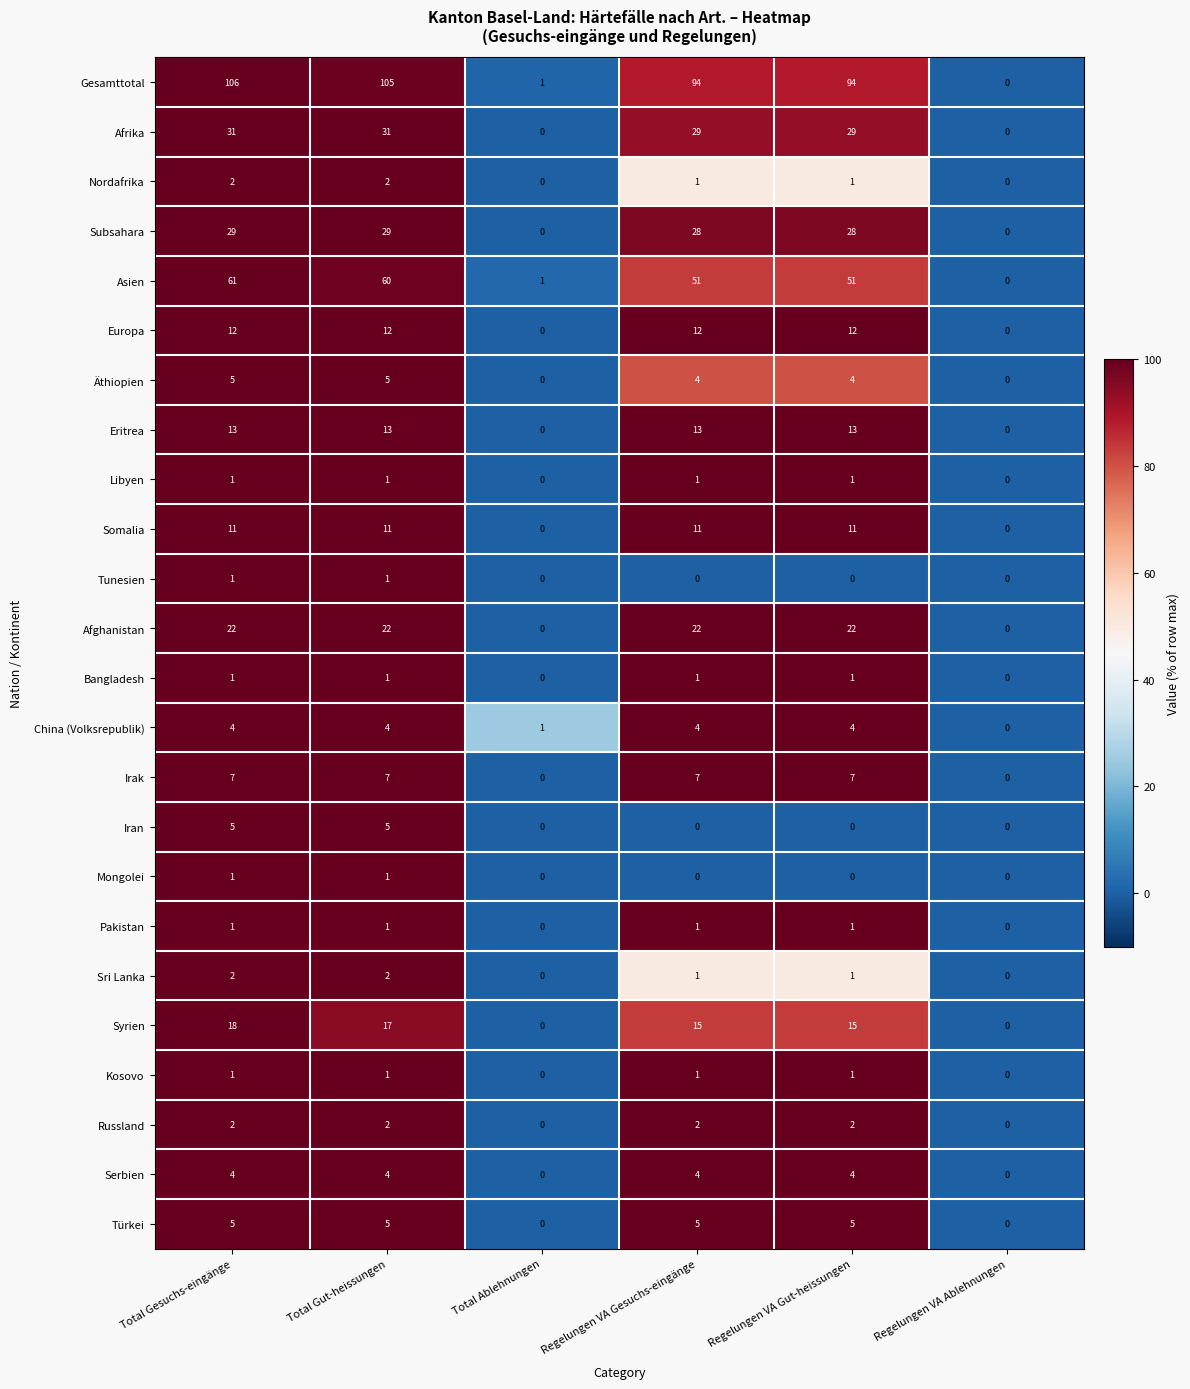

How many Afghanistan values are between 0 and 22?

6